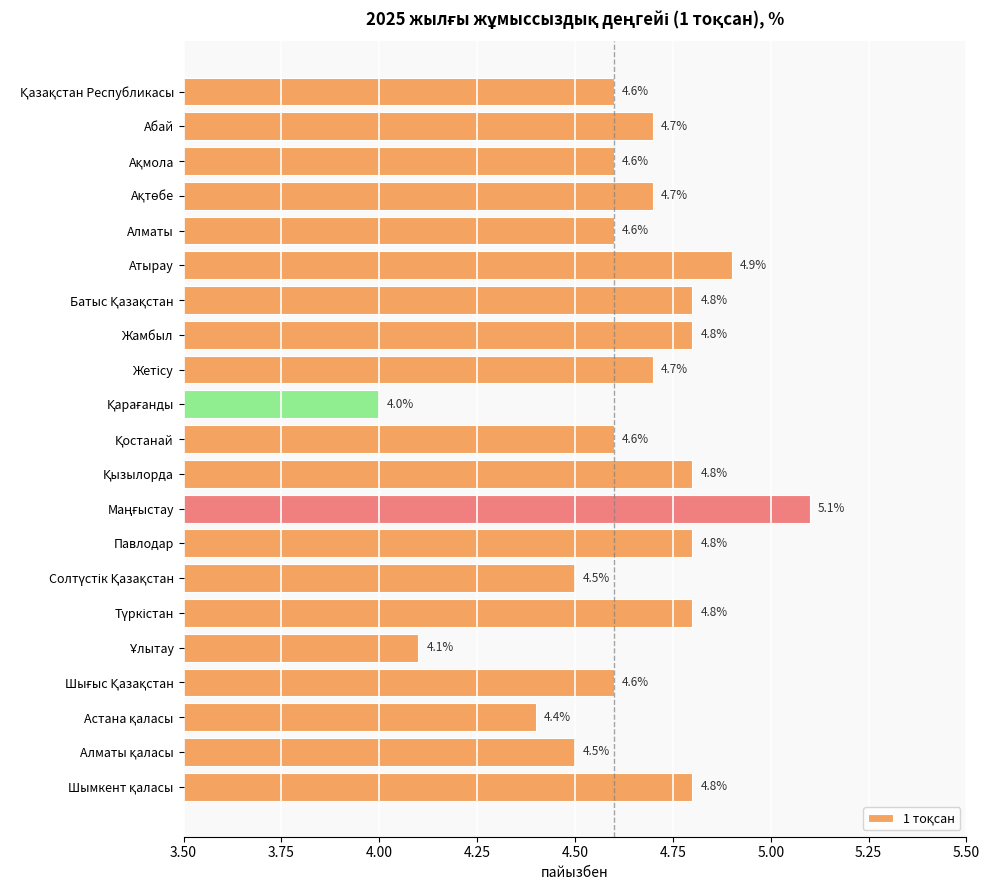

What is the value of the 12th bar from the top?

4.8